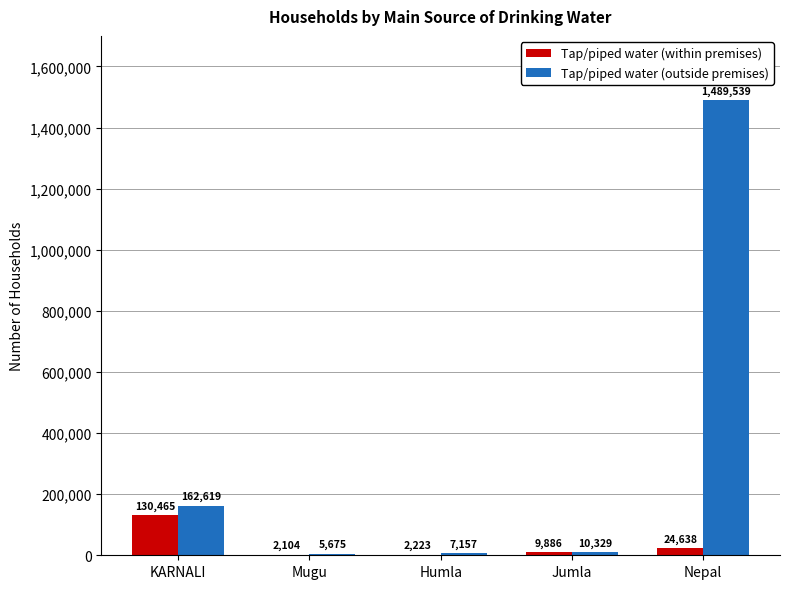

What are all the series names shown in the legend?

Tap/piped water (within premises), Tap/piped water (outside premises)